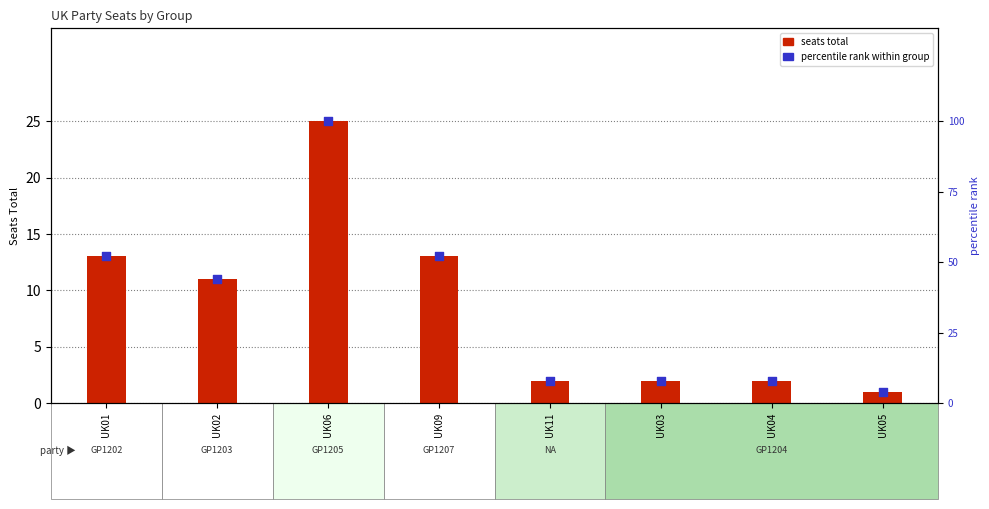

Is the value of percentile rank within group at UK01 greater than the value of seats total at UK01?

Yes